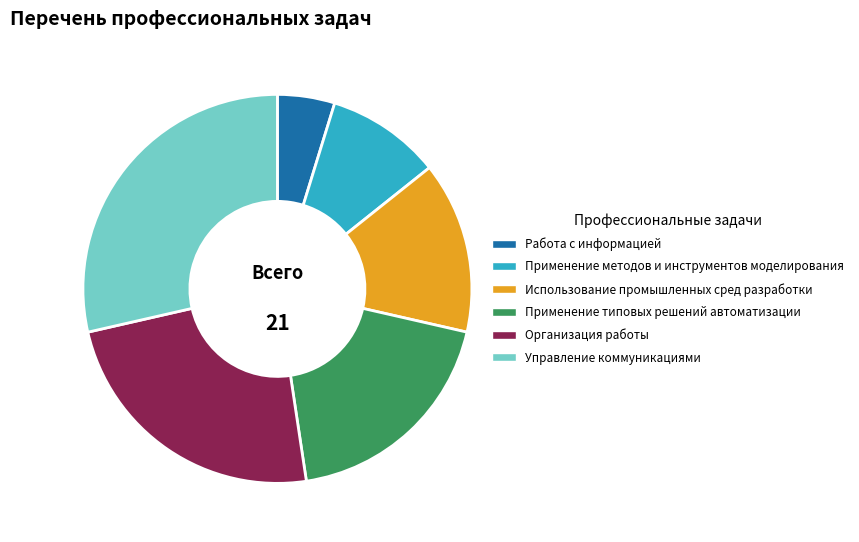

Which slice is the largest?

Управление коммуникациями